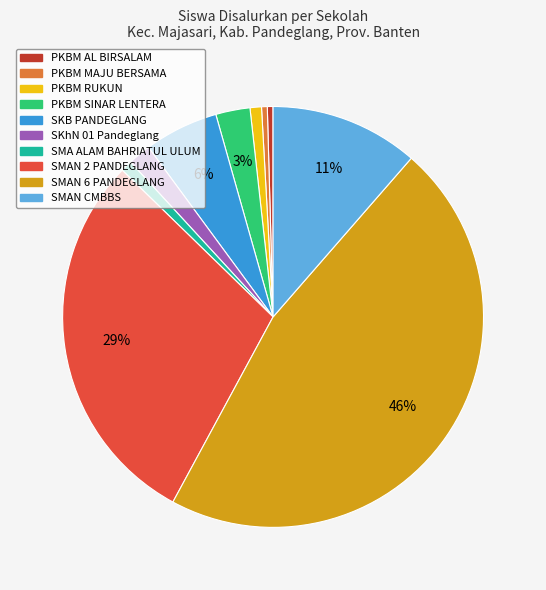

True or false: PKBM RUKUN accounts for 1% of the total.

True